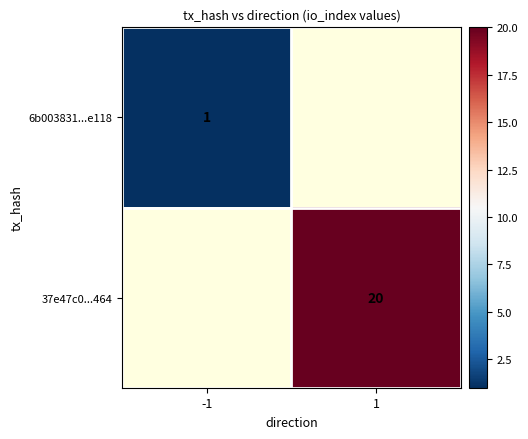

The value of 6b003831...e118 at -1 is 1. True or false?

True